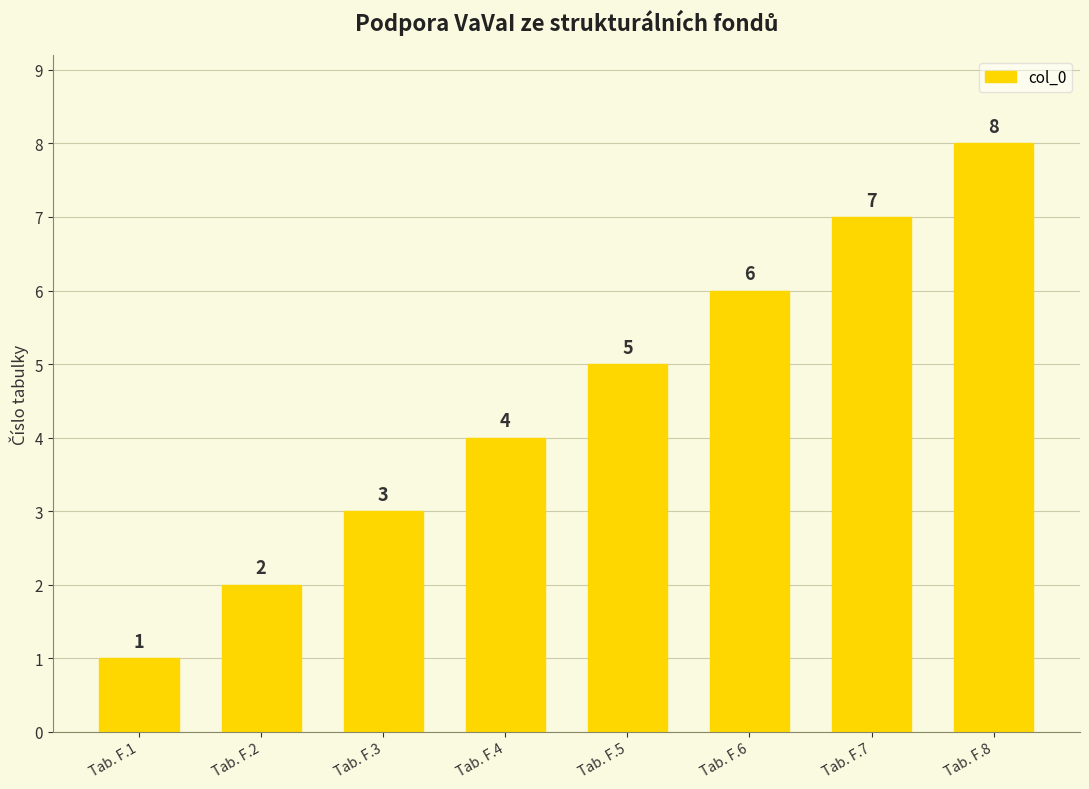

What is the difference between the second highest and second lowest values?

5